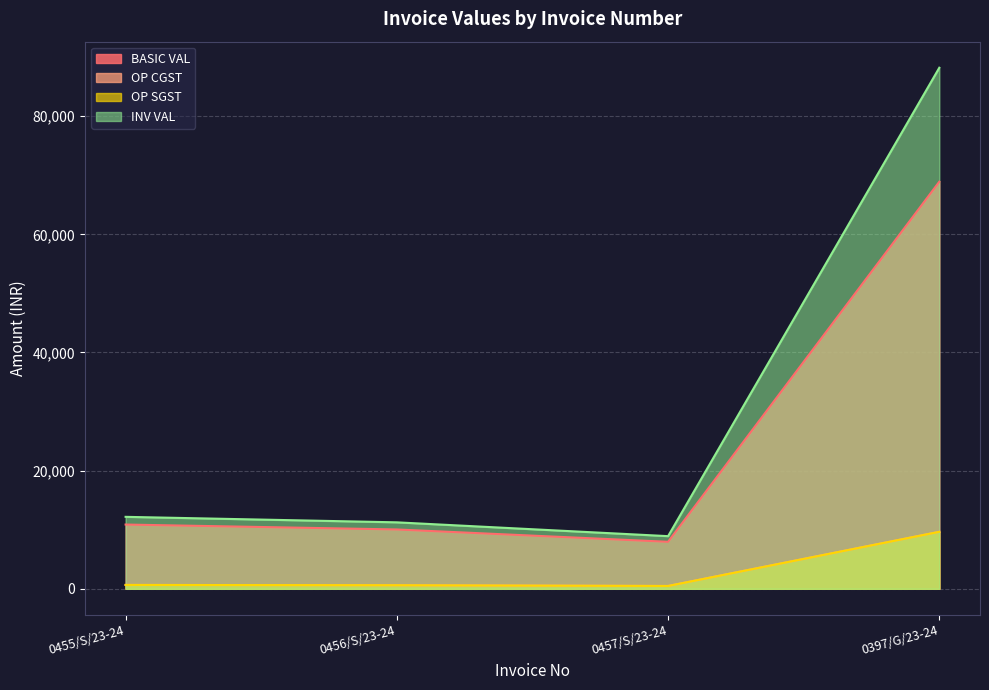

What is the difference between the highest and lowest values at 0397/G/23-24?

78551.7